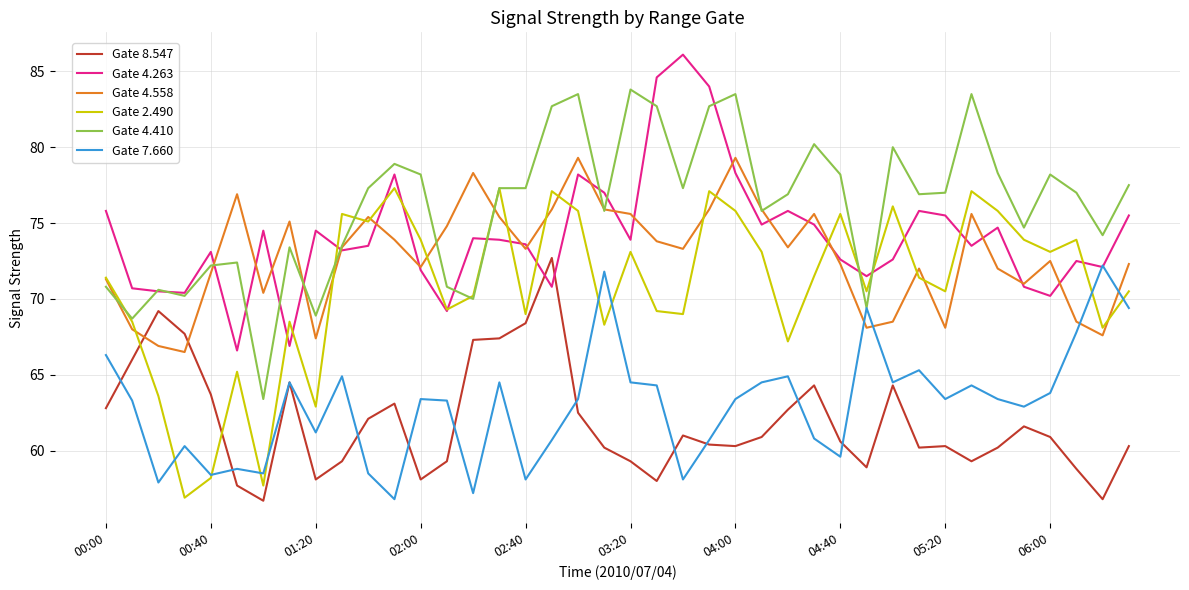

Which series ends up on top after the final intersection of Gate 7.660 and Gate 8.547?

Gate 7.660